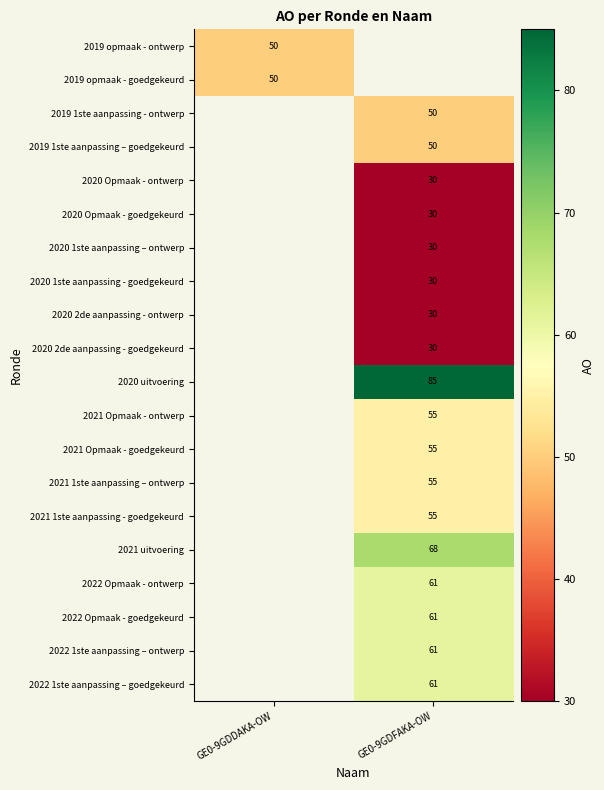

True or false: 2019 1ste aanpassing - ontwerp has a value of 76.9 at GE0-9GDFAKA-OW.

False